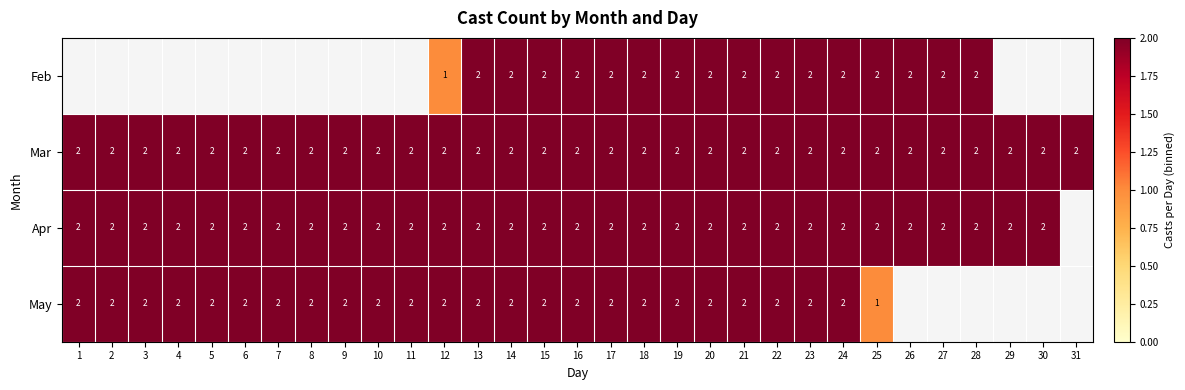

The value of Apr at 16 is 2. True or false?

True